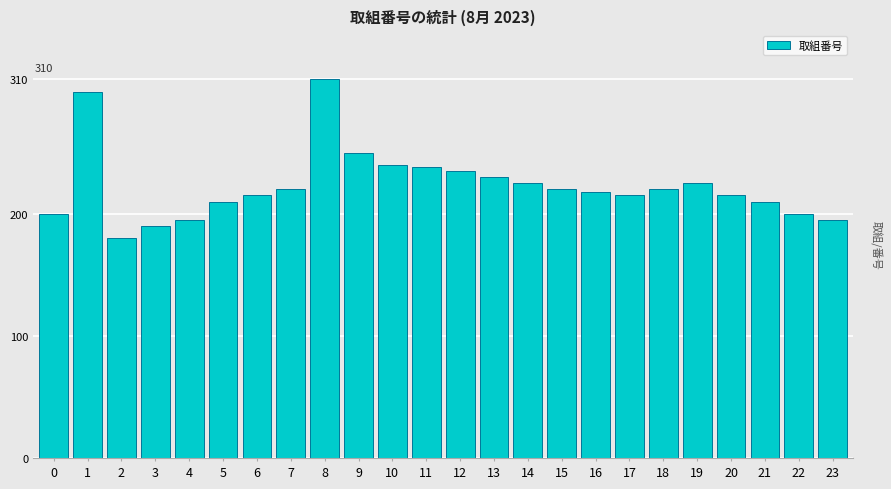

Reading right to left, list all the values displayed in this chart.

23=195	22=200	21=210	20=215	19=225	18=220	17=215	16=218	15=220	14=225	13=230	12=235	11=238	10=240	9=250	8=310	7=220	6=215	5=210	4=195	3=190	2=180	1=300	0=200